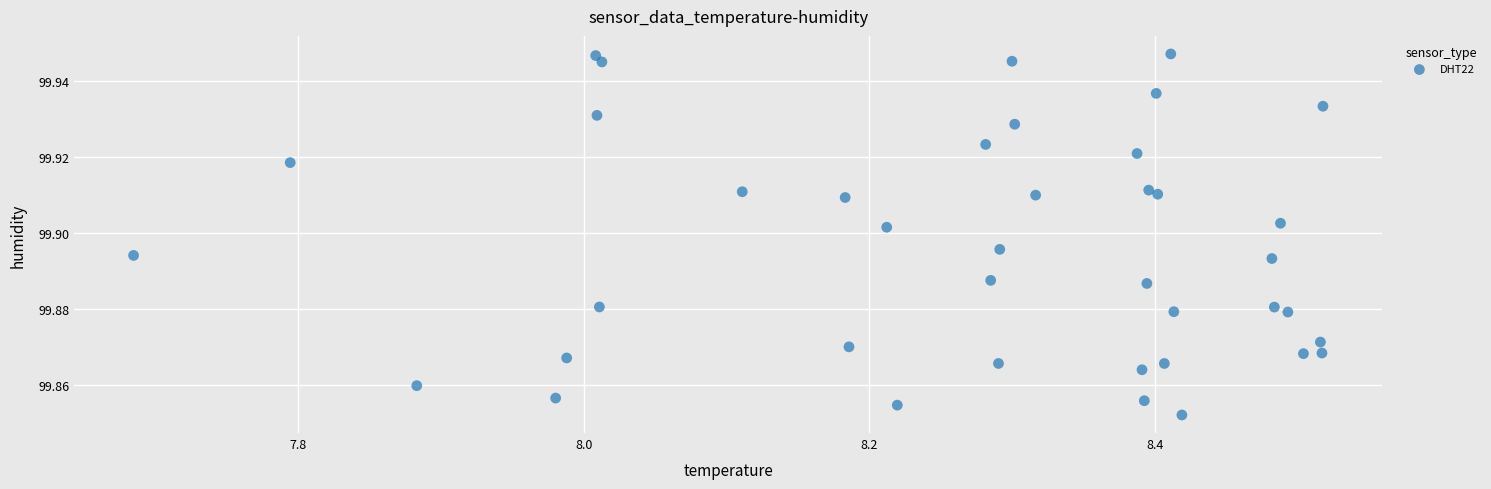

What is the range of X values (max minus min)?

0.8